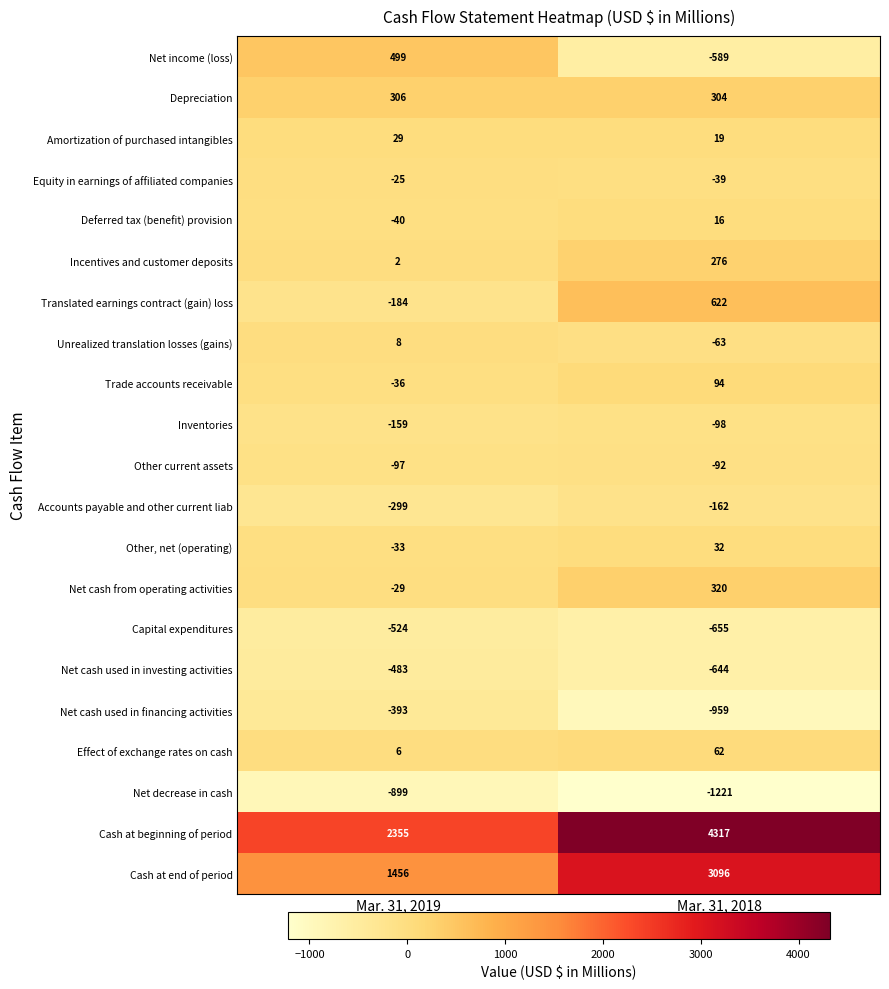

Rank the series by their maximum value, from lowest to highest.

Net decrease in cash, Capital expenditures, Net cash used in investing activities, Net cash used in financing activities, Accounts payable and other current liab, Inventories, Other current assets, Equity in earnings of affiliated companies, Unrealized translation losses (gains), Deferred tax (benefit) provision, Amortization of purchased intangibles, Other, net (operating), Effect of exchange rates on cash, Trade accounts receivable, Incentives and customer deposits, Depreciation, Net cash from operating activities, Net income (loss), Translated earnings contract (gain) loss, Cash at end of period, Cash at beginning of period